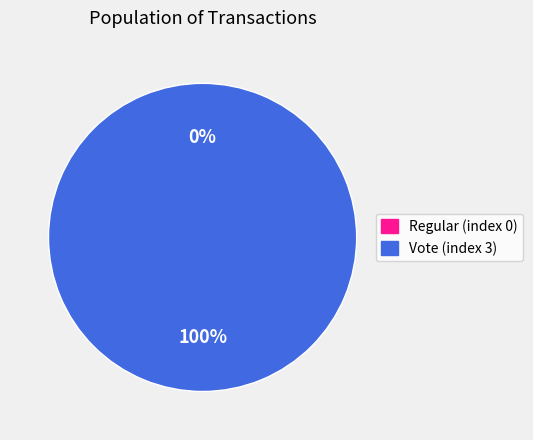

Count the number of slices in the pie.

2